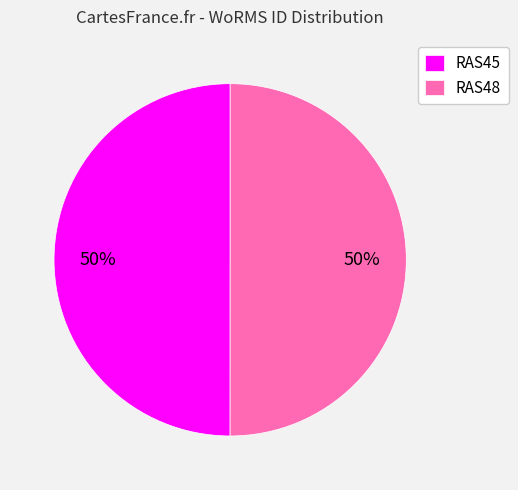

Do RAS48 and RAS45 together represent more than half of the pie?

Yes